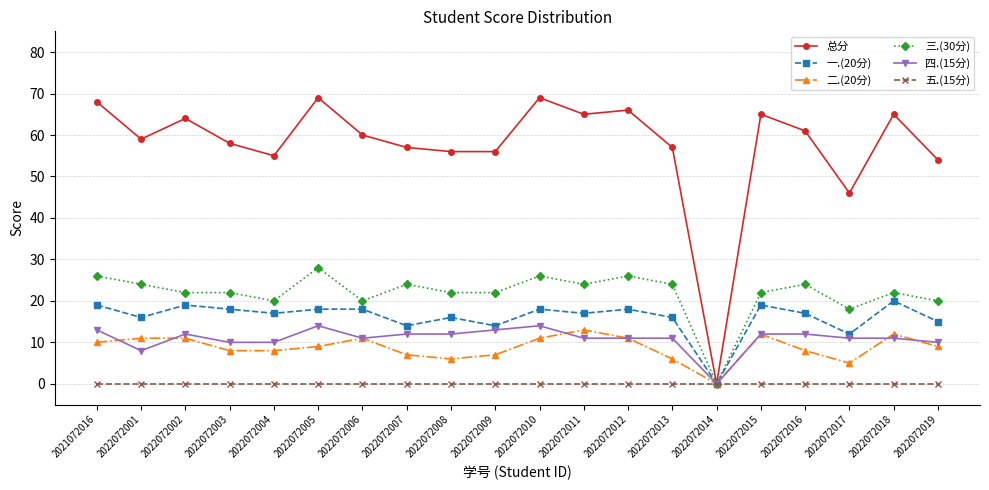

True or false: 四.(15分) has a value of 11 at 2022072006.

True